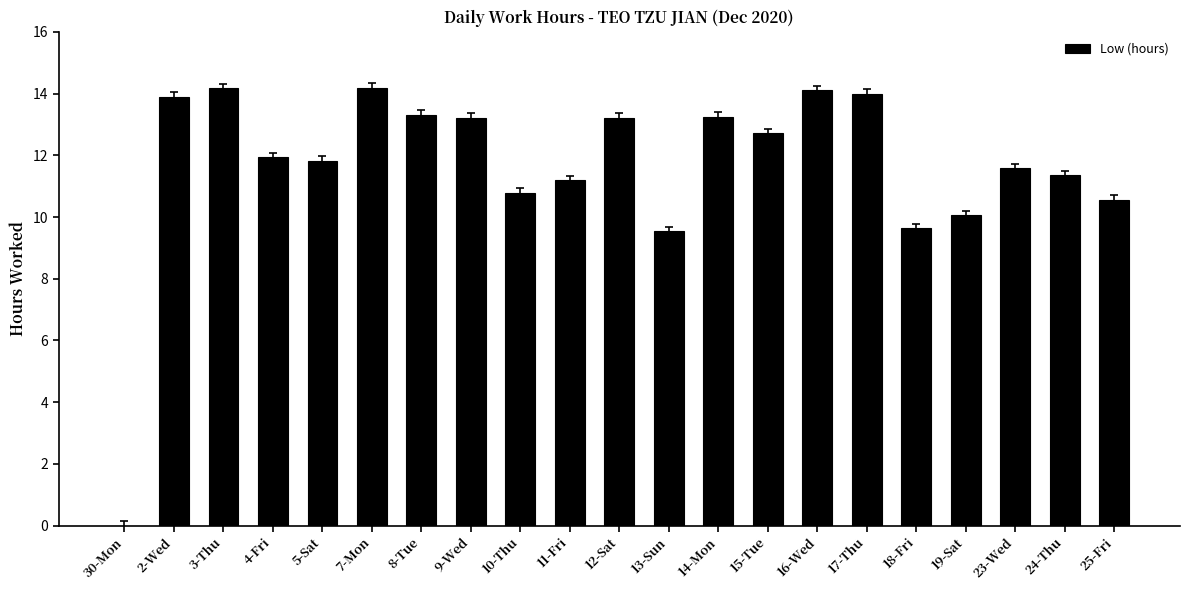

Are the bars horizontal?

No